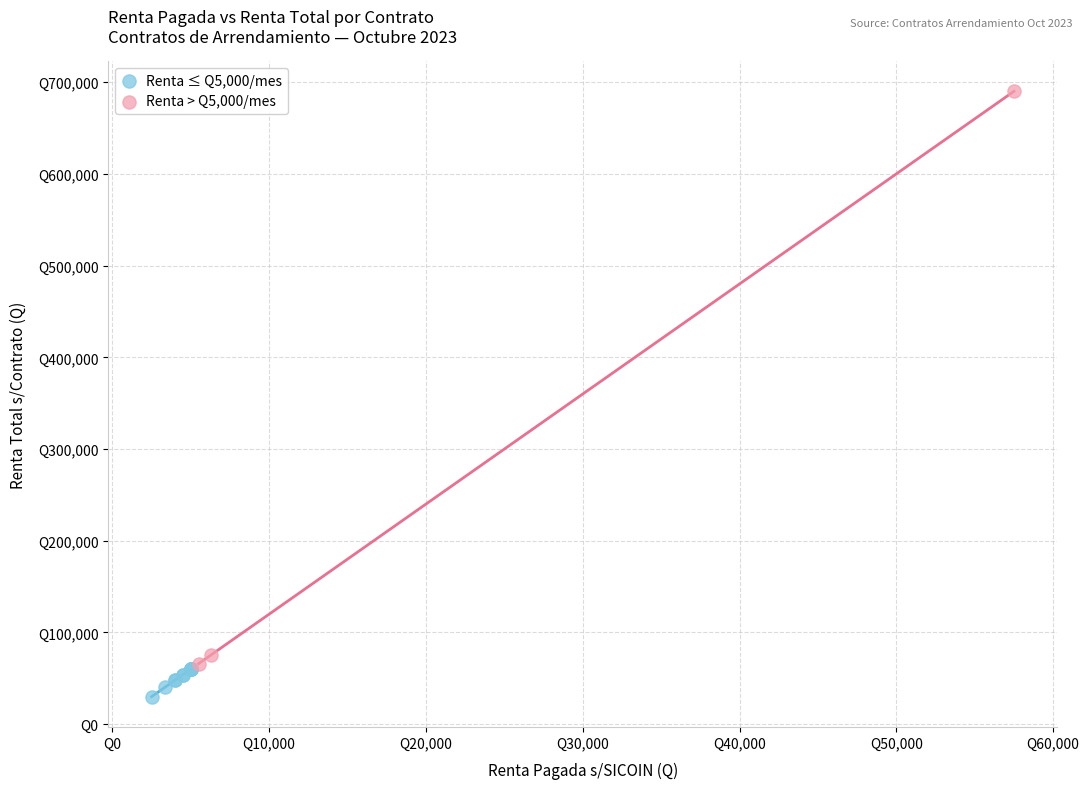

What are all the series names shown in the legend?

Renta ≤ Q5,000/mes, Renta > Q5,000/mes